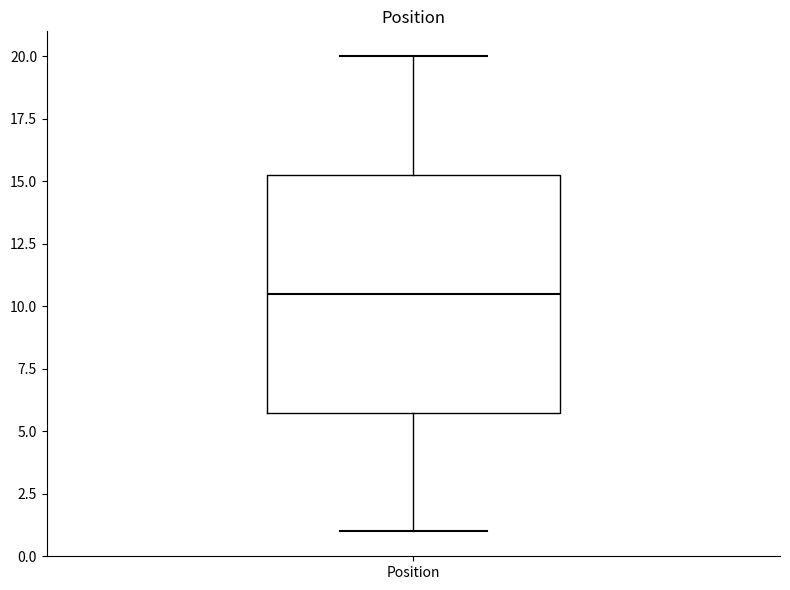

Read this box plot against the y-axis: the position of the median line, the range covered by the box, and the ends of both whiskers. The values are not printed on the chart, so give them approximately, as read against the axis.

median 10.5, box 6.0 to 15.5, whiskers 1.0 to 20.0